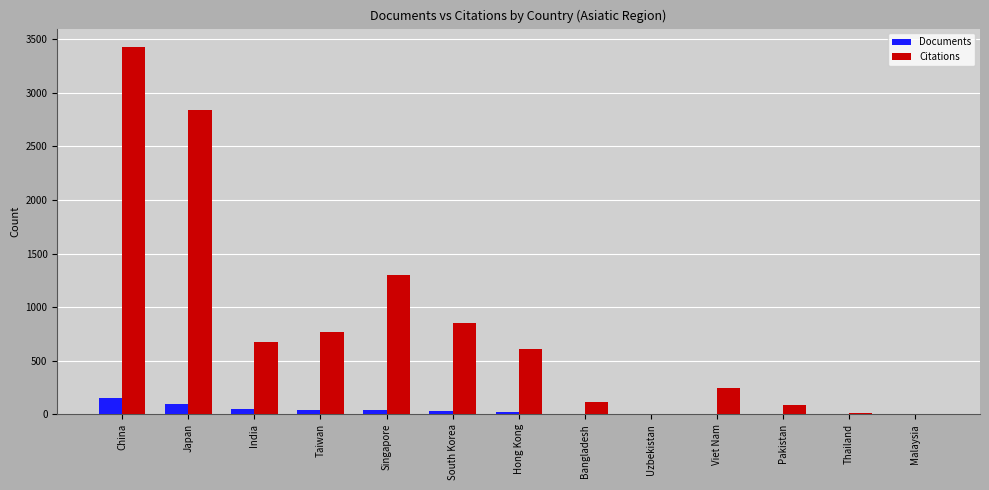

Between Japan and Singapore, which series saw the biggest shift?

Citations